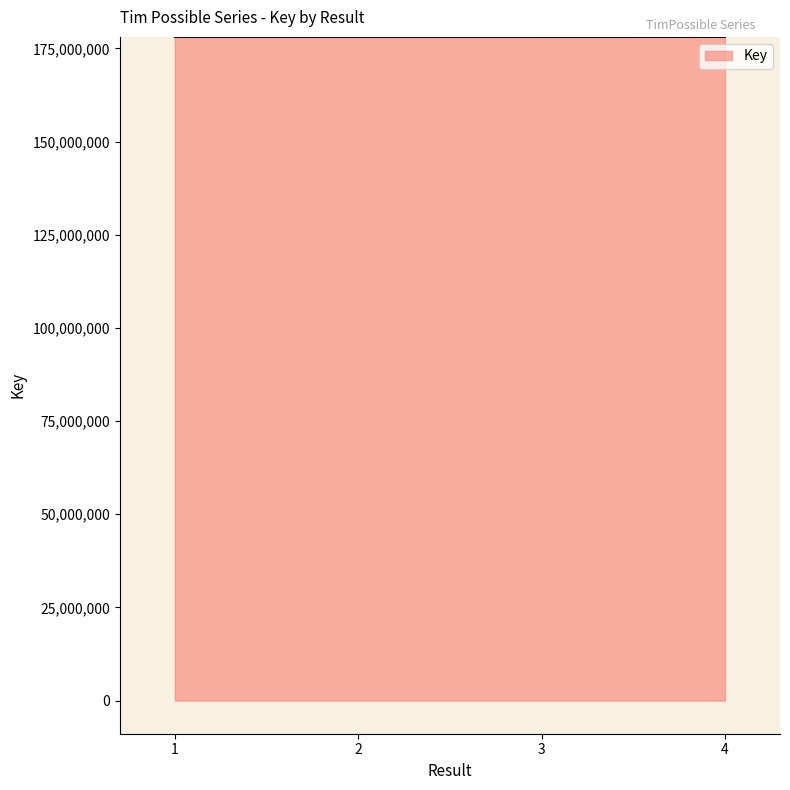

What is the minimum value shown in the chart?

178086993